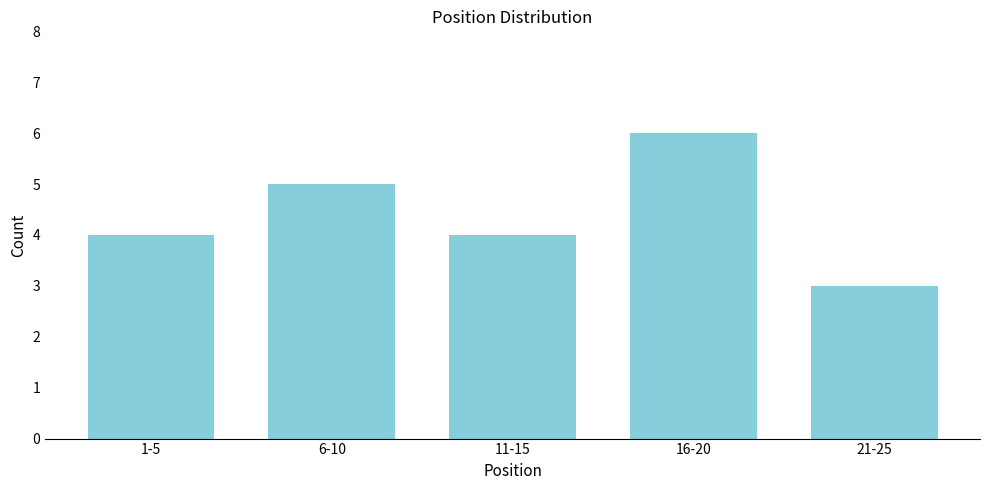

Reading left to right, what are all the values shown in this chart?

1-5=4	6-10=5	11-15=4	16-20=6	21-25=3